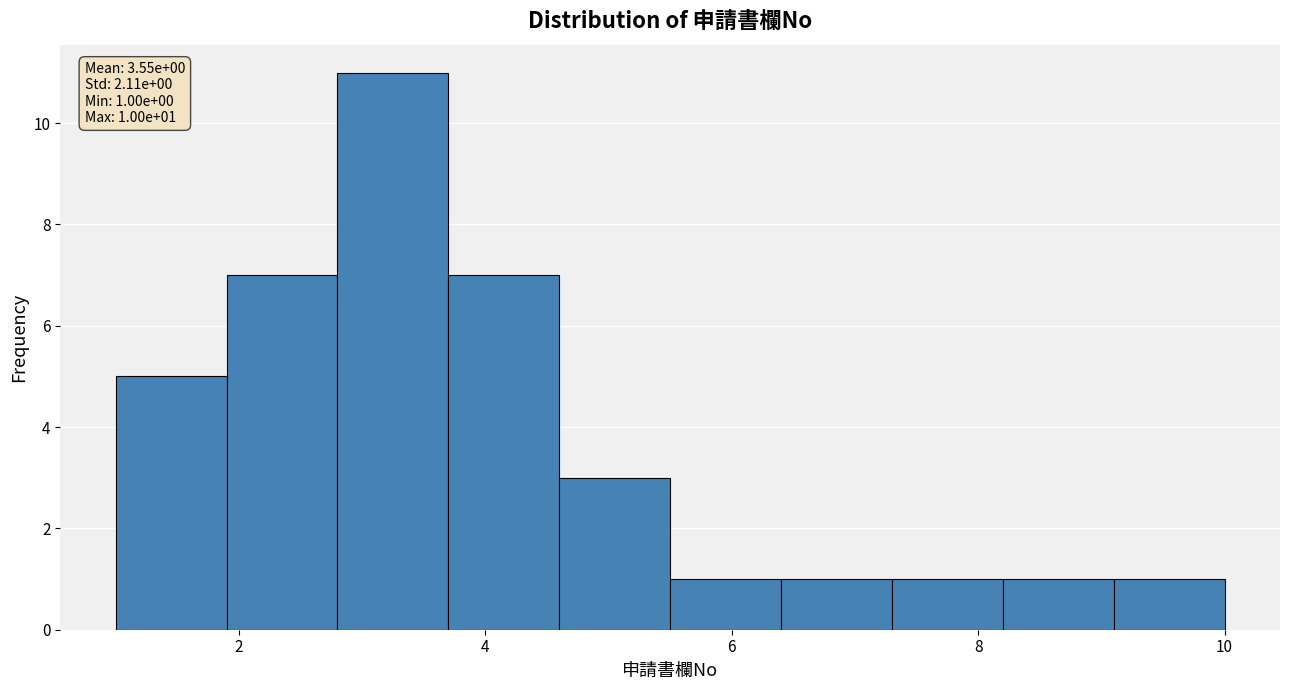

Which range on the x-axis has the tallest bar?

2.8 to 3.7